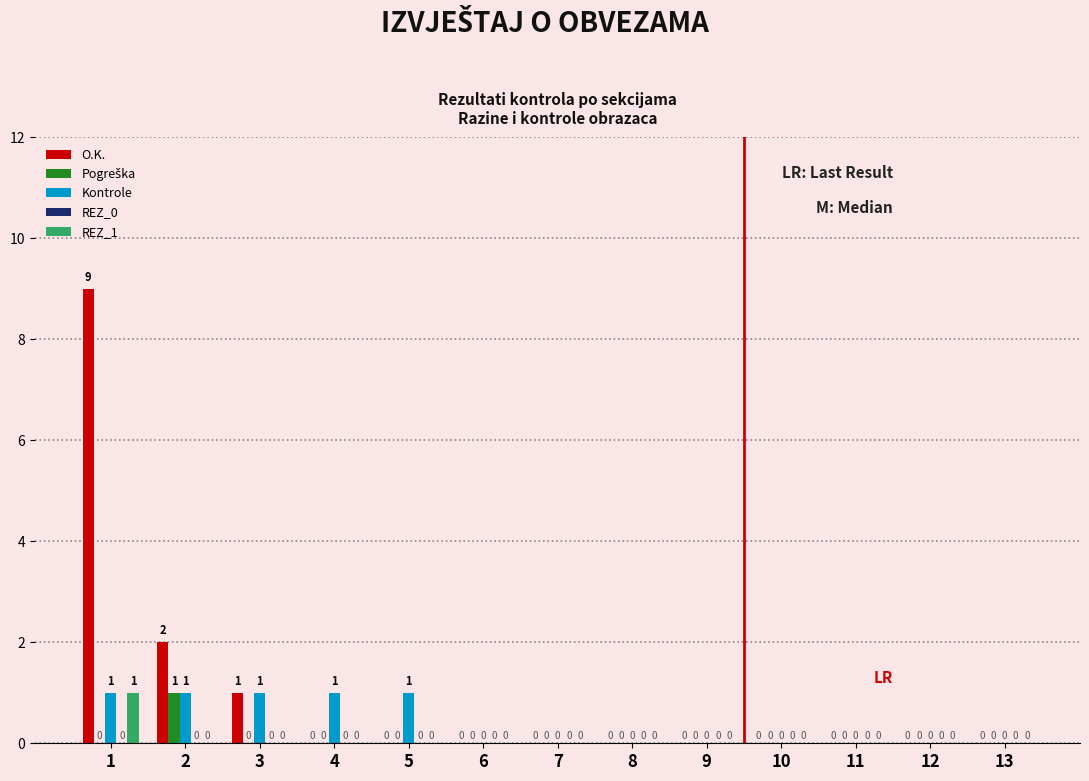

Are the bars horizontal?

No